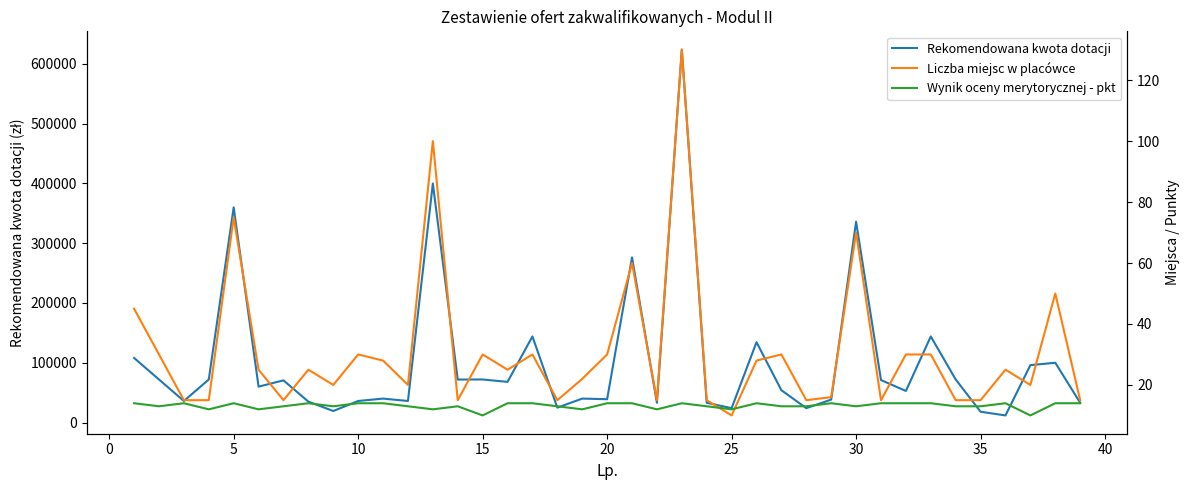

Which series has the largest total across all categories?

Rekomendowana kwota dotacji